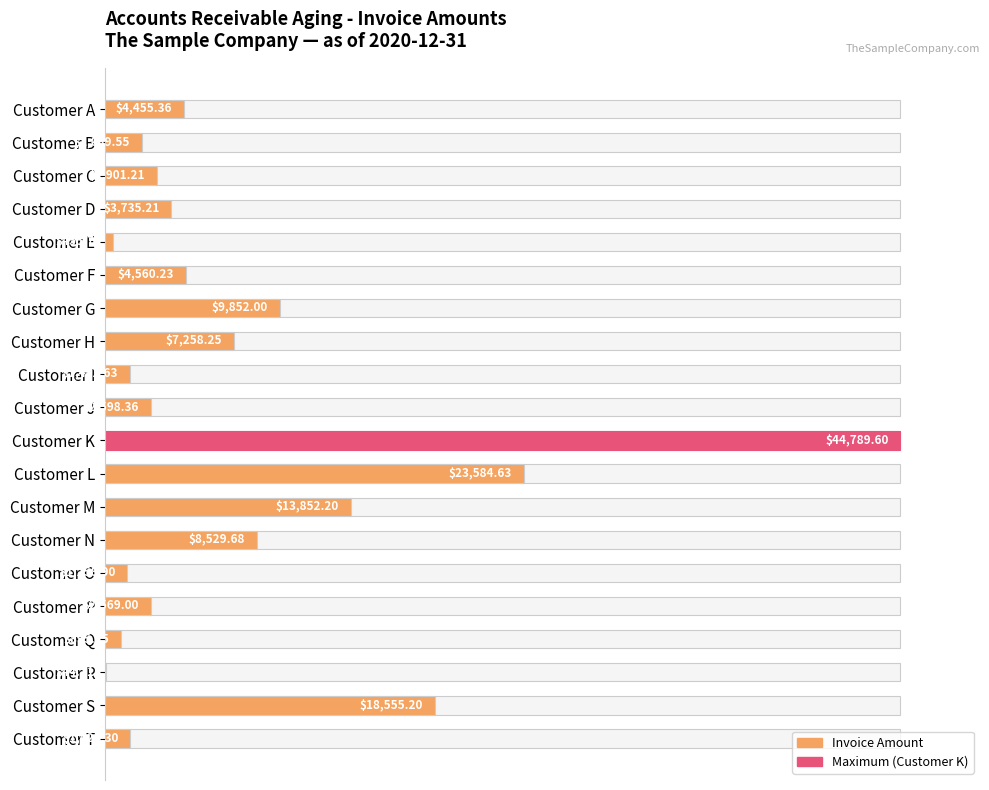

True or false: the data shows 63.5 at Customer K.

False